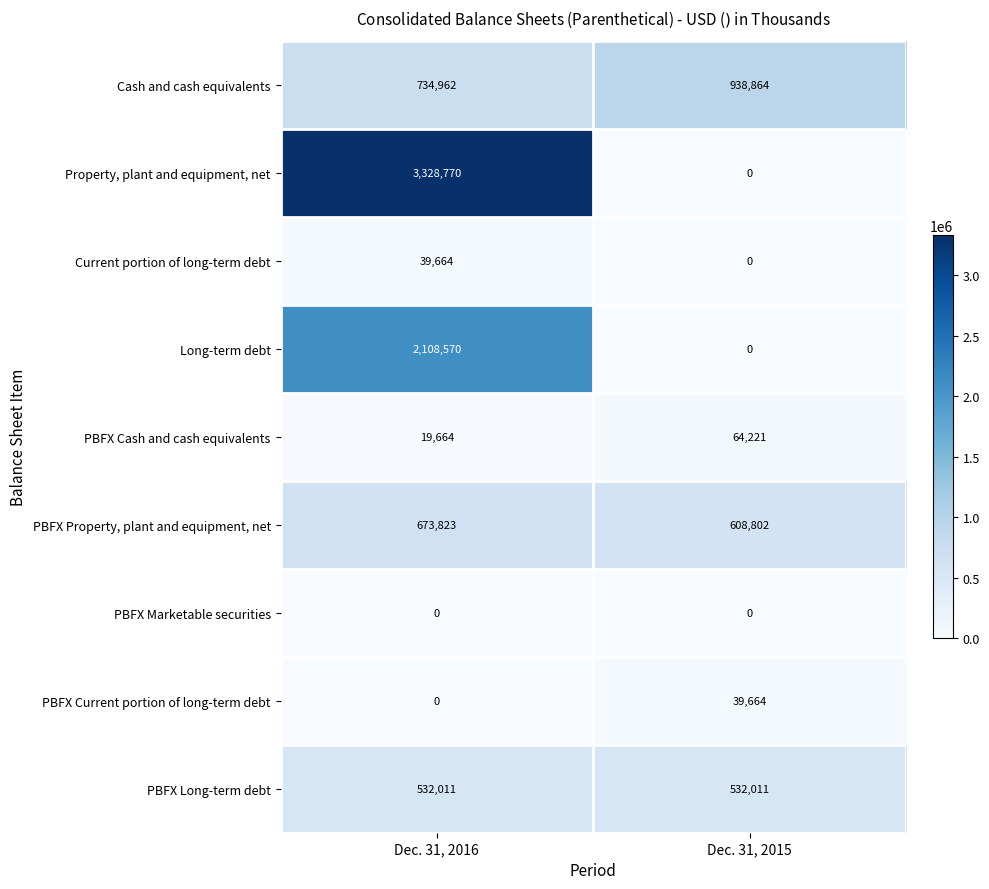

What is the difference between the maximum and minimum values in the Long-term debt series?

2108570